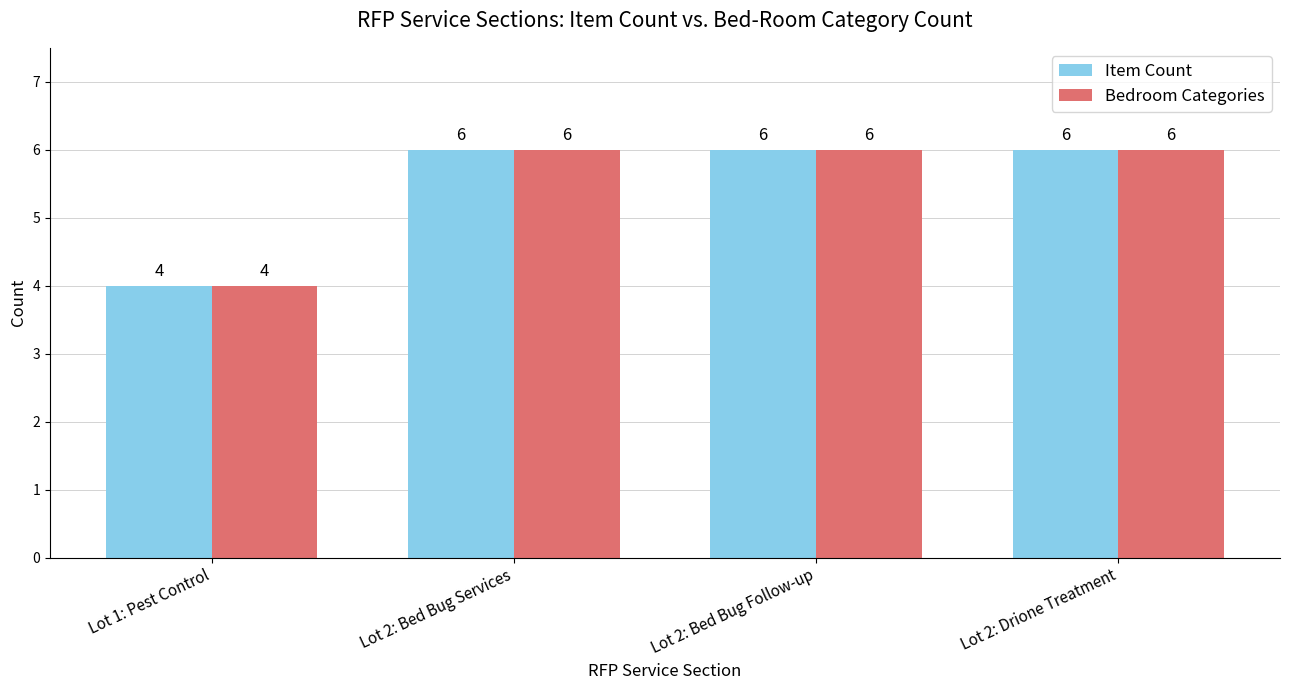

The value of Bedroom Categories at Lot 2: Bed Bug Follow-up is 4. True or false?

False